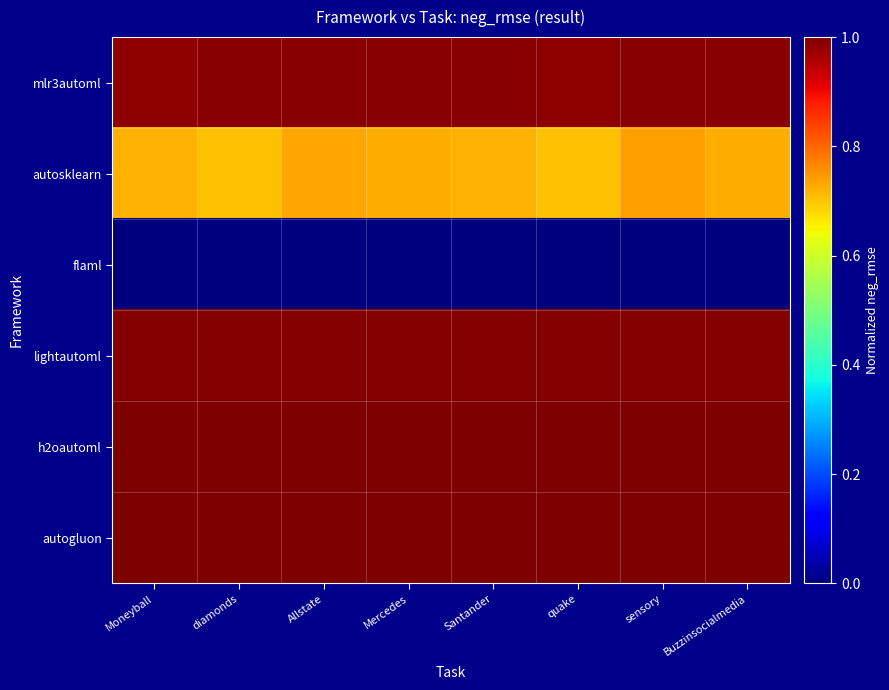

Reading left to right, transcribe all the data shown in this chart.

mlr3automl: Moneyball=1.0	diamonds=1.0	Allstate=1.0	Mercedes=1.0	Santander=1.0	quake=1.0	sensory=1.0	Buzzinsocialmedia=1.0
autosklearn: Moneyball=0.7	diamonds=0.7	Allstate=0.7	Mercedes=0.7	Santander=0.7	quake=0.7	sensory=0.7	Buzzinsocialmedia=0.7
flaml: Moneyball=0.0	diamonds=0.0	Allstate=0.0	Mercedes=0.0	Santander=0.0	quake=0.0	sensory=0.0	Buzzinsocialmedia=0.0
lightautoml: Moneyball=1.0	diamonds=1.0	Allstate=1.0	Mercedes=1.0	Santander=1.0	quake=1.0	sensory=1.0	Buzzinsocialmedia=1.0
h2oautoml: Moneyball=1.0	diamonds=1.0	Allstate=1.0	Mercedes=1.0	Santander=1.0	quake=1.0	sensory=1.0	Buzzinsocialmedia=1.0
autogluon: Moneyball=1.0	diamonds=1.0	Allstate=1.0	Mercedes=1.0	Santander=1.0	quake=1.0	sensory=1.0	Buzzinsocialmedia=1.0